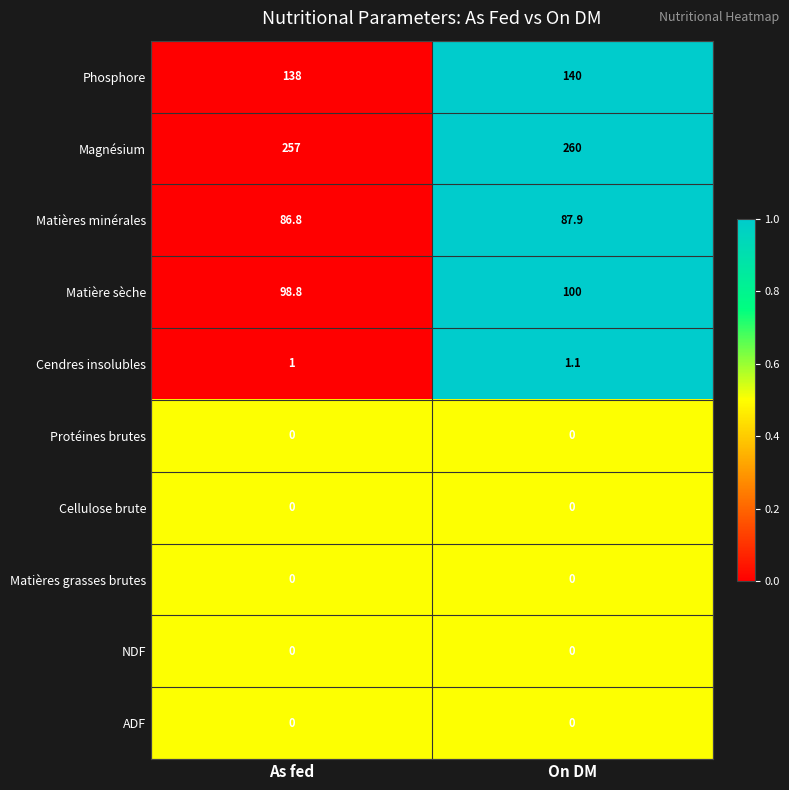

At which category is the sum across all series the highest?

On DM